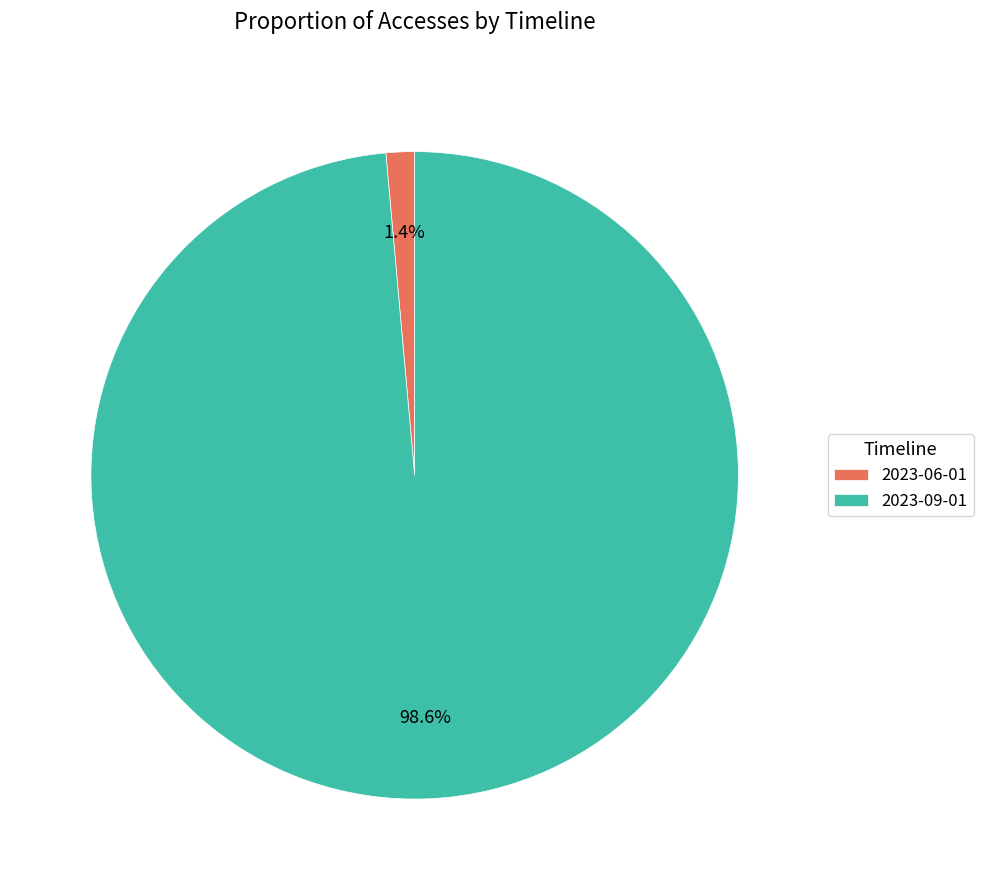

Which category has the biggest portion of the pie?

2023-09-01